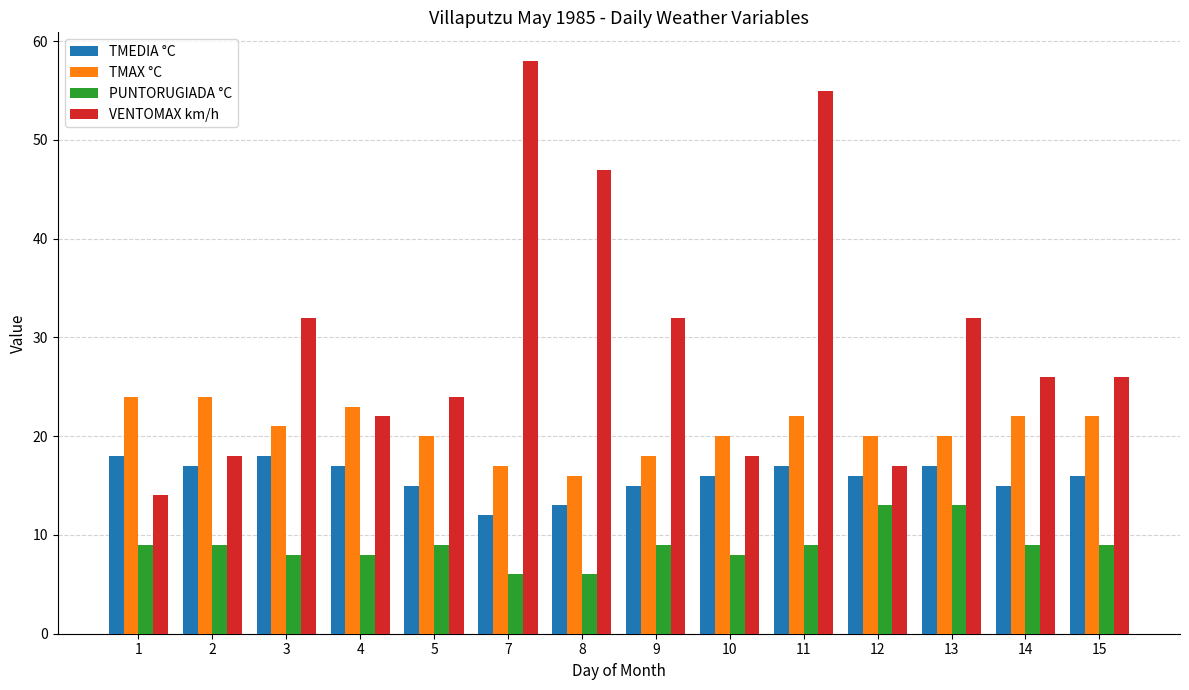

The TMEDIA °C series shows 27 at 11. True or false?

False